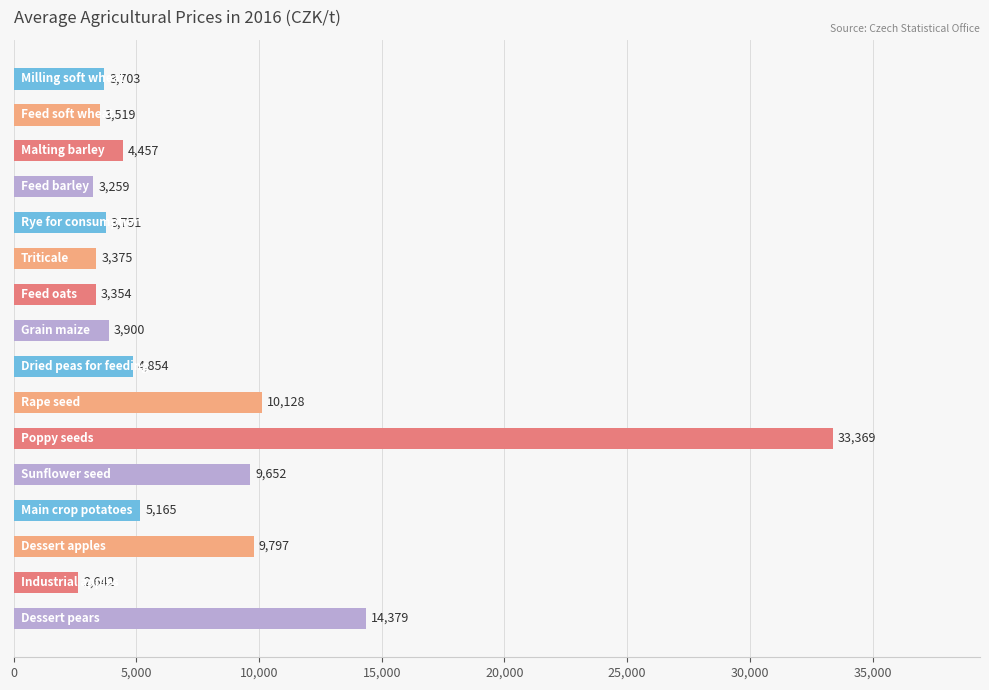

What is the greatest value displayed?

33369